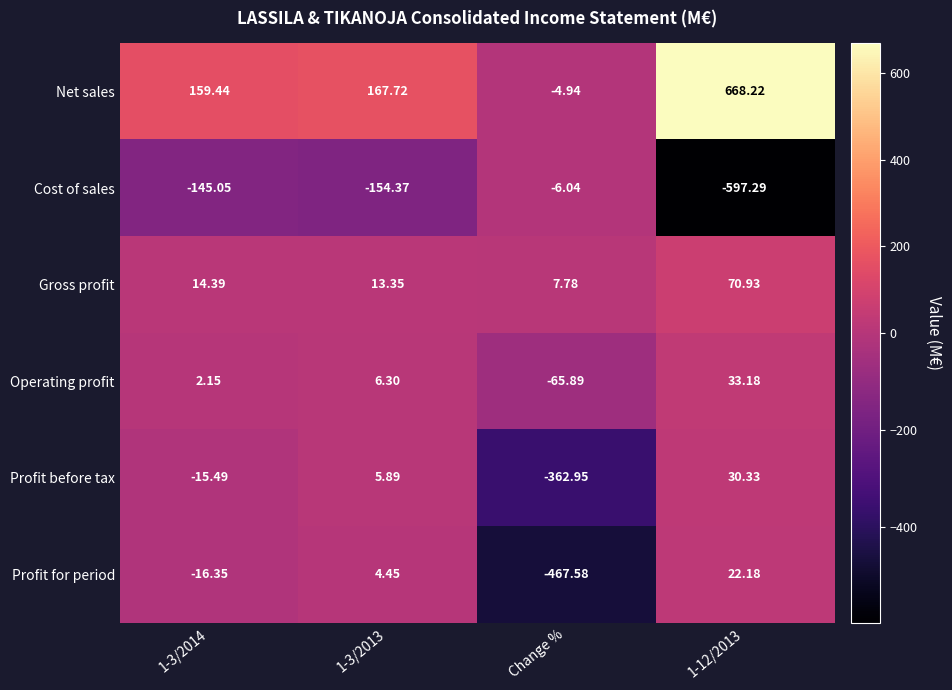

Which series has the widest spread of values?

Net sales